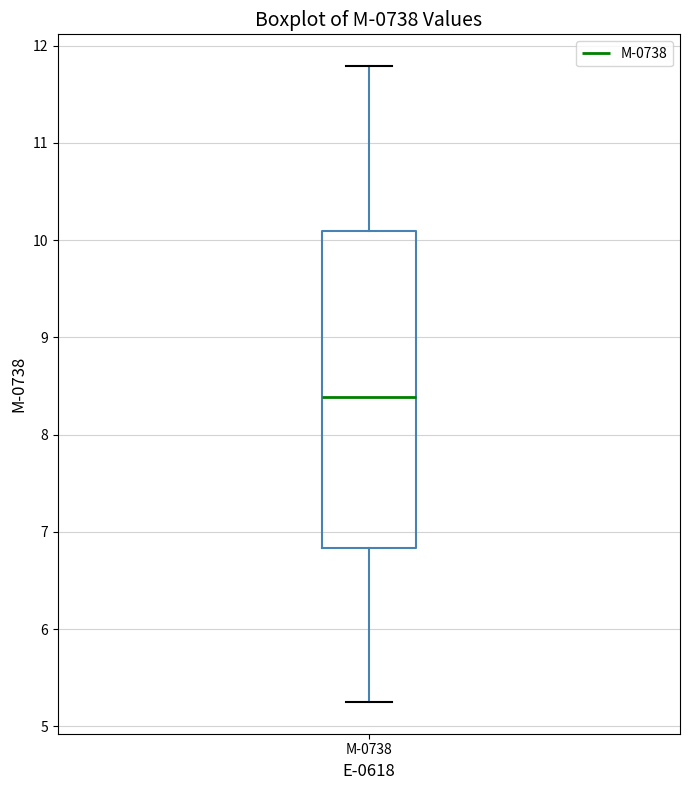

Read this box plot against the y-axis: the position of the median line, the range covered by the box, and the ends of both whiskers. The values are not printed on the chart, so give them approximately, as read against the axis.

median 8.4, box 6.8 to 10.1, whiskers 5.3 to 11.8